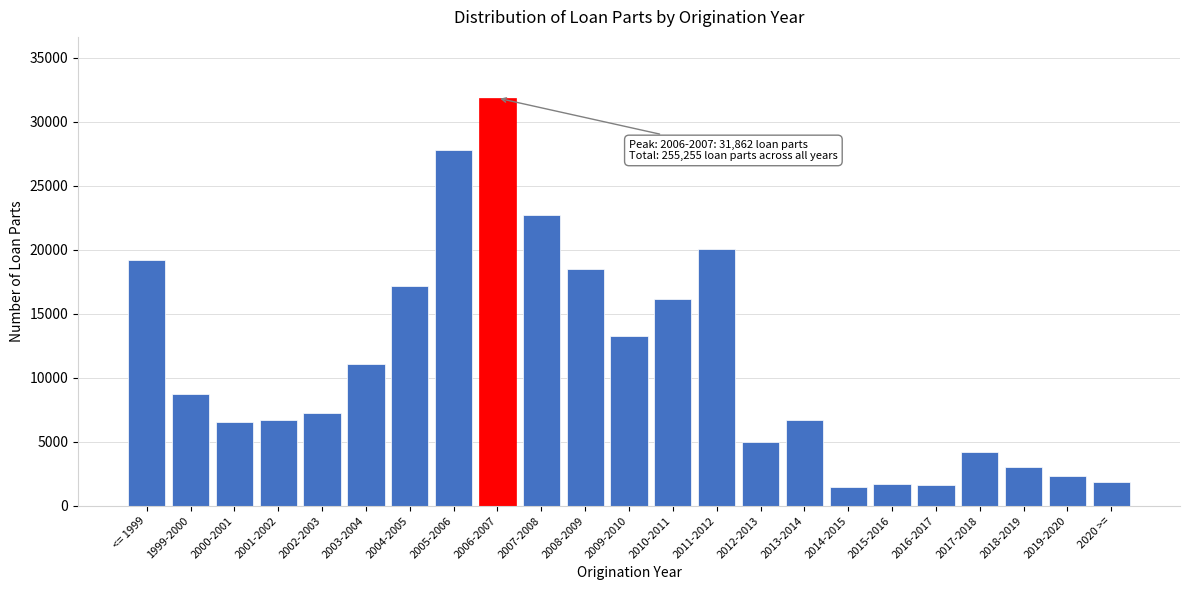

The value at 2018-2019 is 3062. True or false?

True